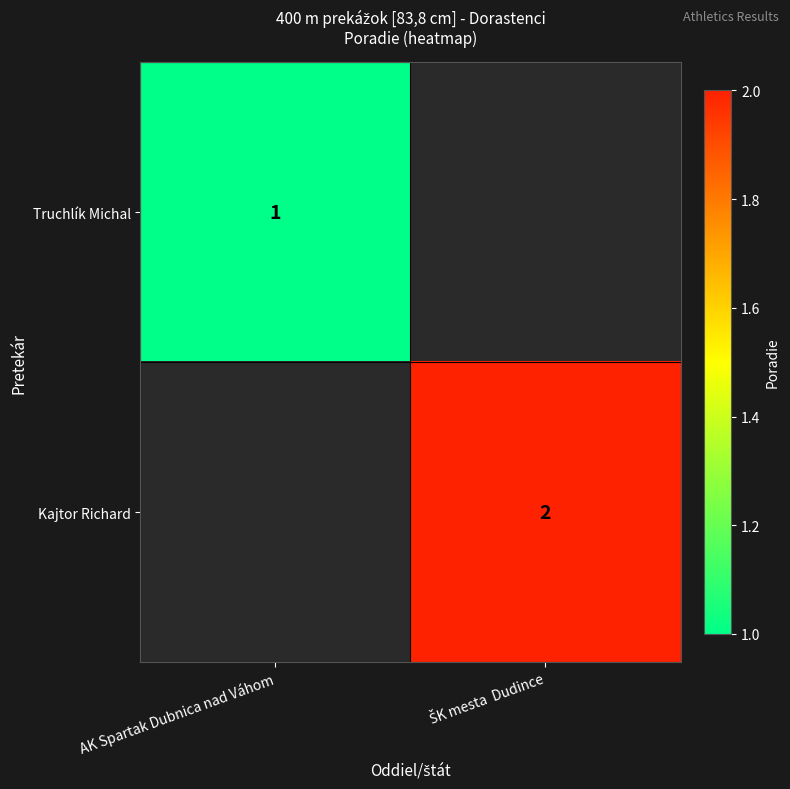

How many distinct data groups are displayed?

2